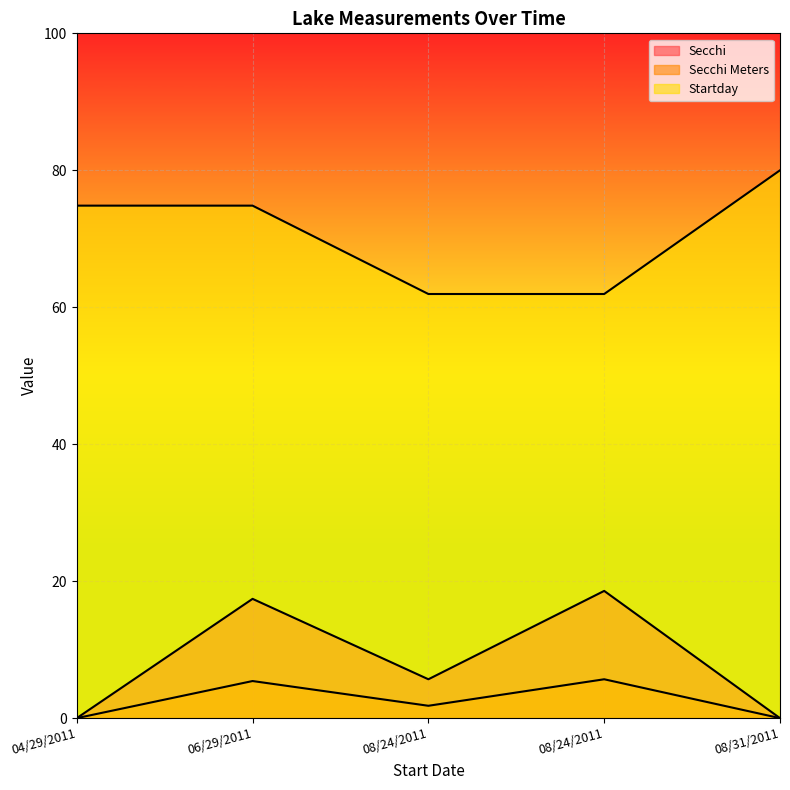

What is the difference between the highest and lowest values at 06/29/2011?

69.4